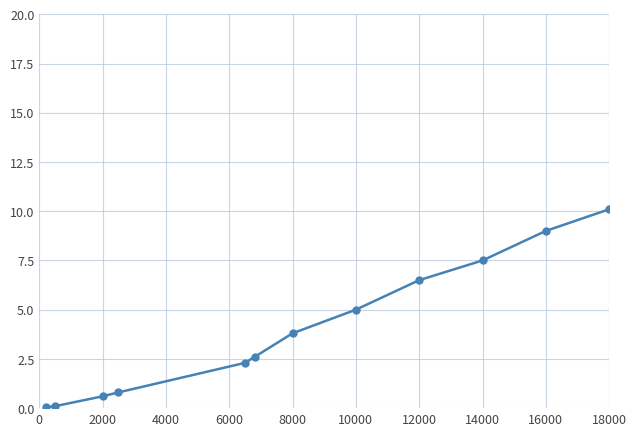

What is the maximum value shown in the chart?

10.1